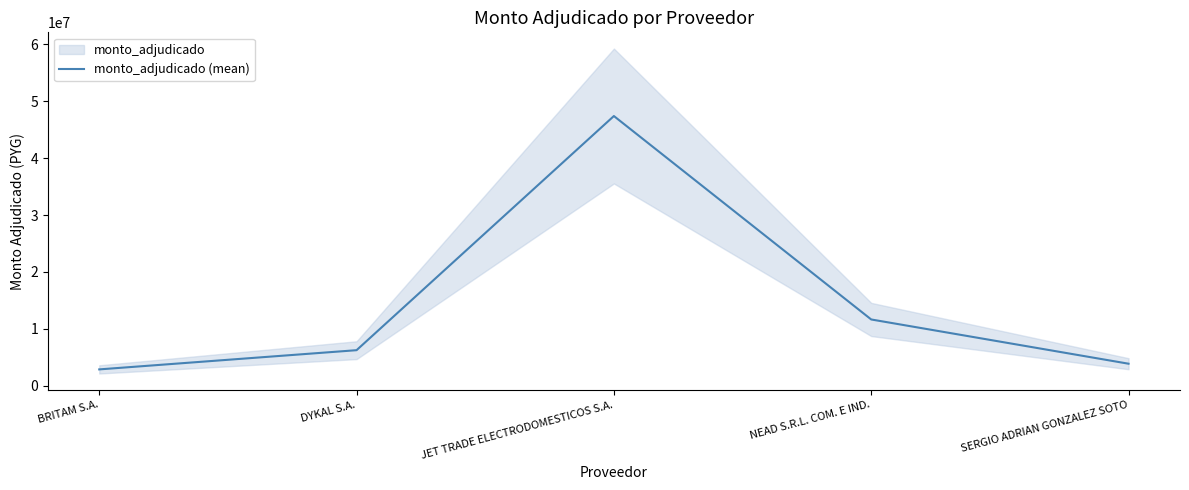

Reading left to right, list all the values displayed in this chart.

2889600	6264000	47398000	11660000	3888000